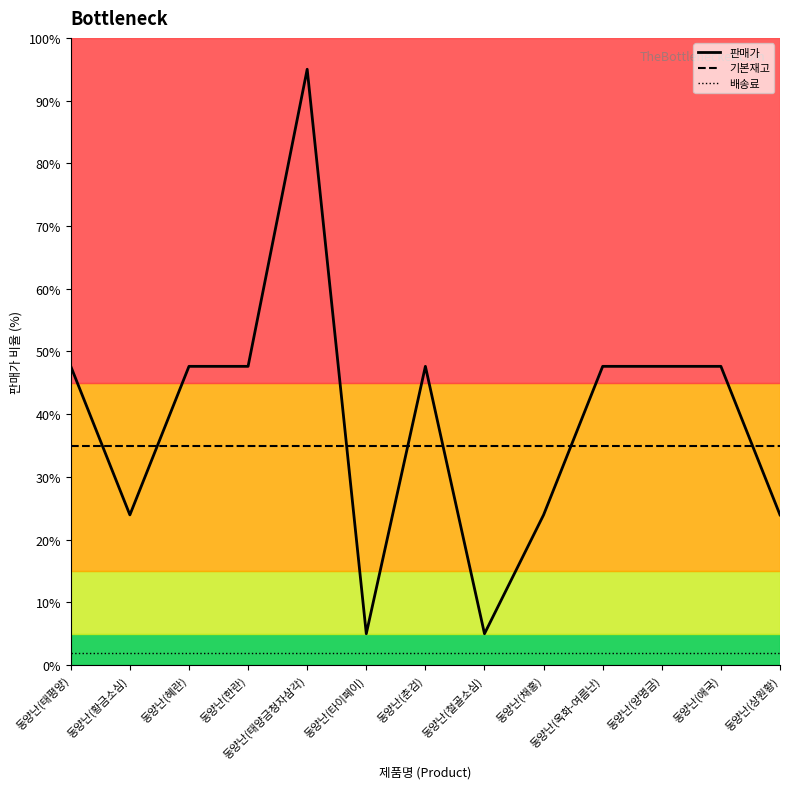

What is the minimum value shown in the chart?

2.0